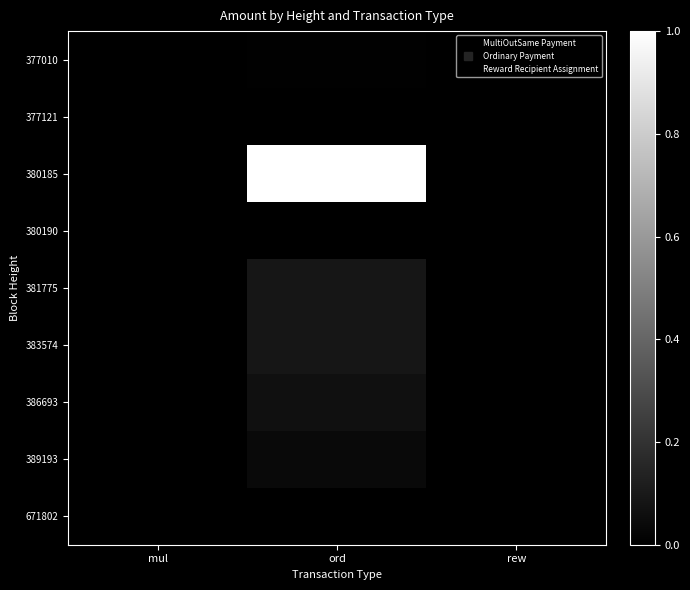

Reading left to right, transcribe all the data shown in this chart.

377010: mul=0.0	ord=0.0	rew=0.0
377121: mul=0.0	ord=0.0	rew=0.0
380185: mul=0.0	ord=1.0	rew=0.0
380190: mul=0.0	ord=0.0	rew=0.0
381775: mul=0.0	ord=0.1	rew=0.0
383574: mul=0.0	ord=0.1	rew=0.0
386693: mul=0.0	ord=0.1	rew=0.0
389193: mul=0.0	ord=0.0	rew=0.0
671802: mul=0.0	ord=0.0	rew=0.0